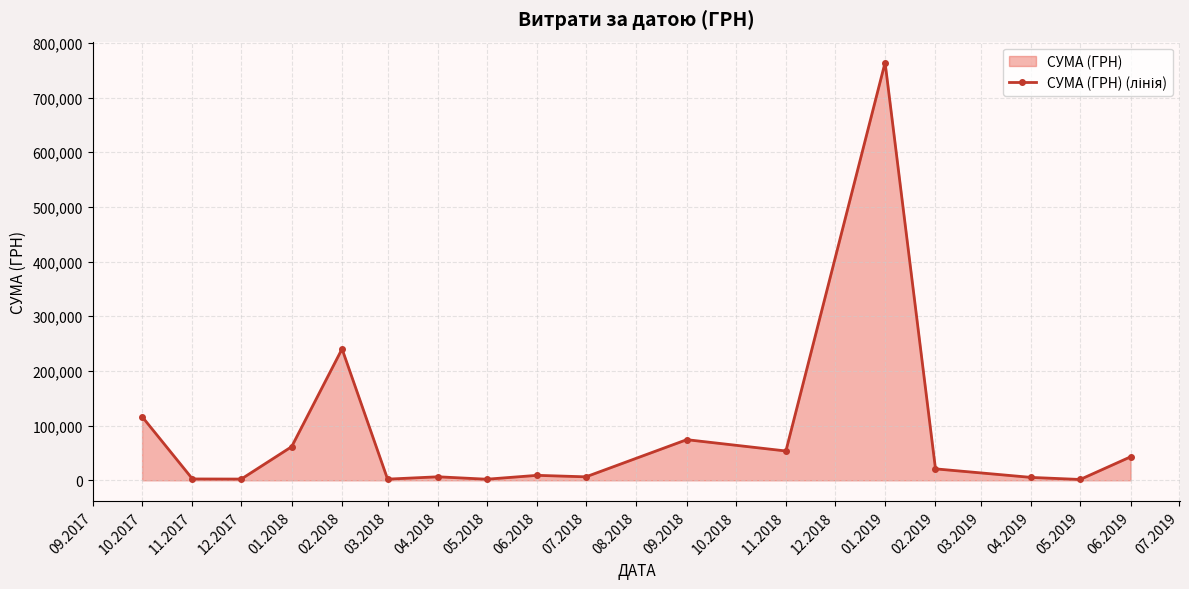

What is the difference between the second highest and minimum values?

238780.8